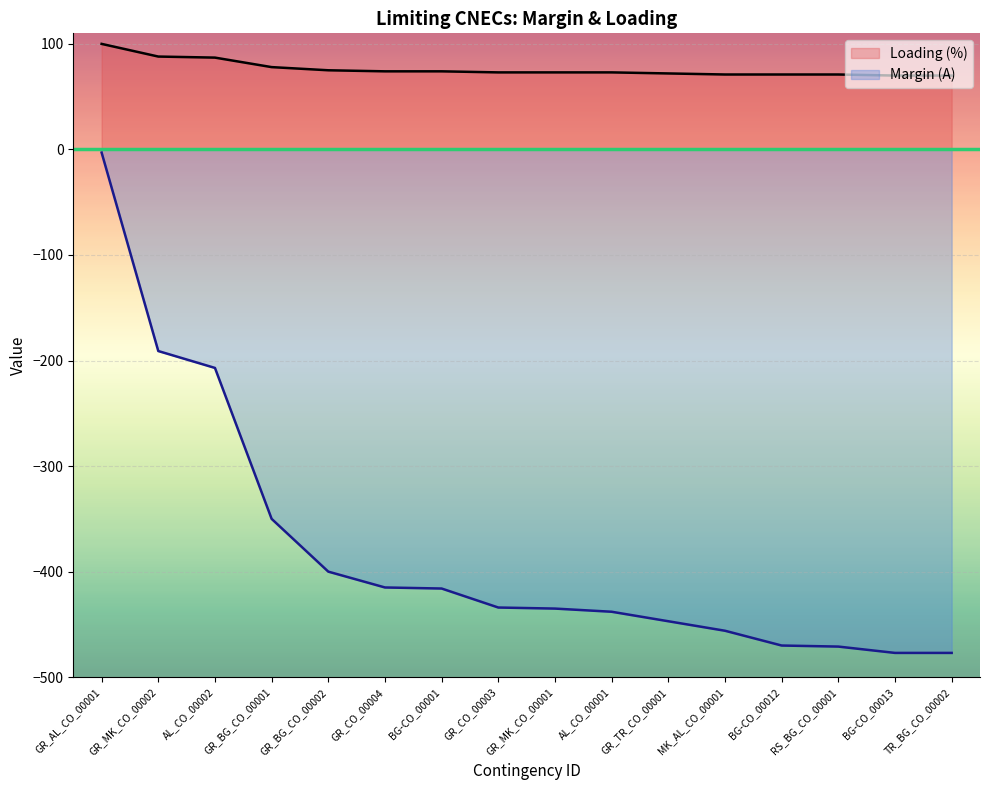

Which series has the widest spread of values?

Margin (A)